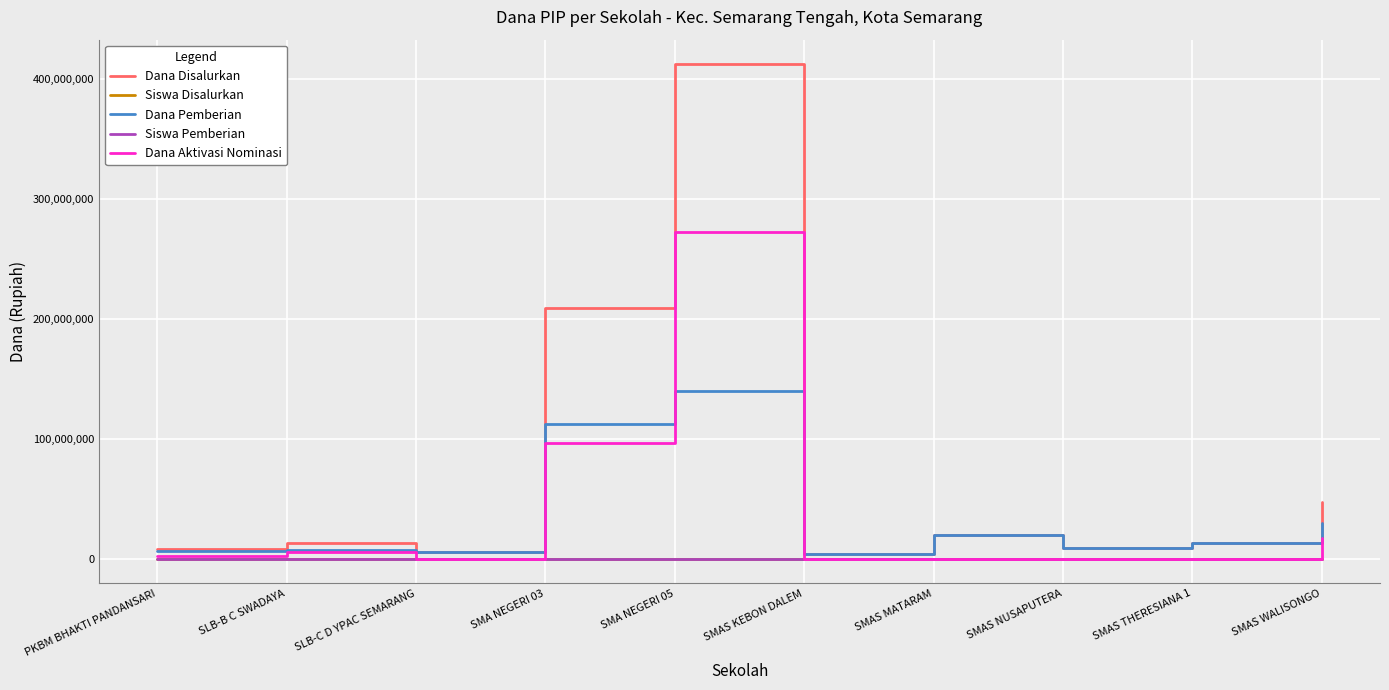

What is the maximum value for Dana Aktivasi Nominasi?

272700000